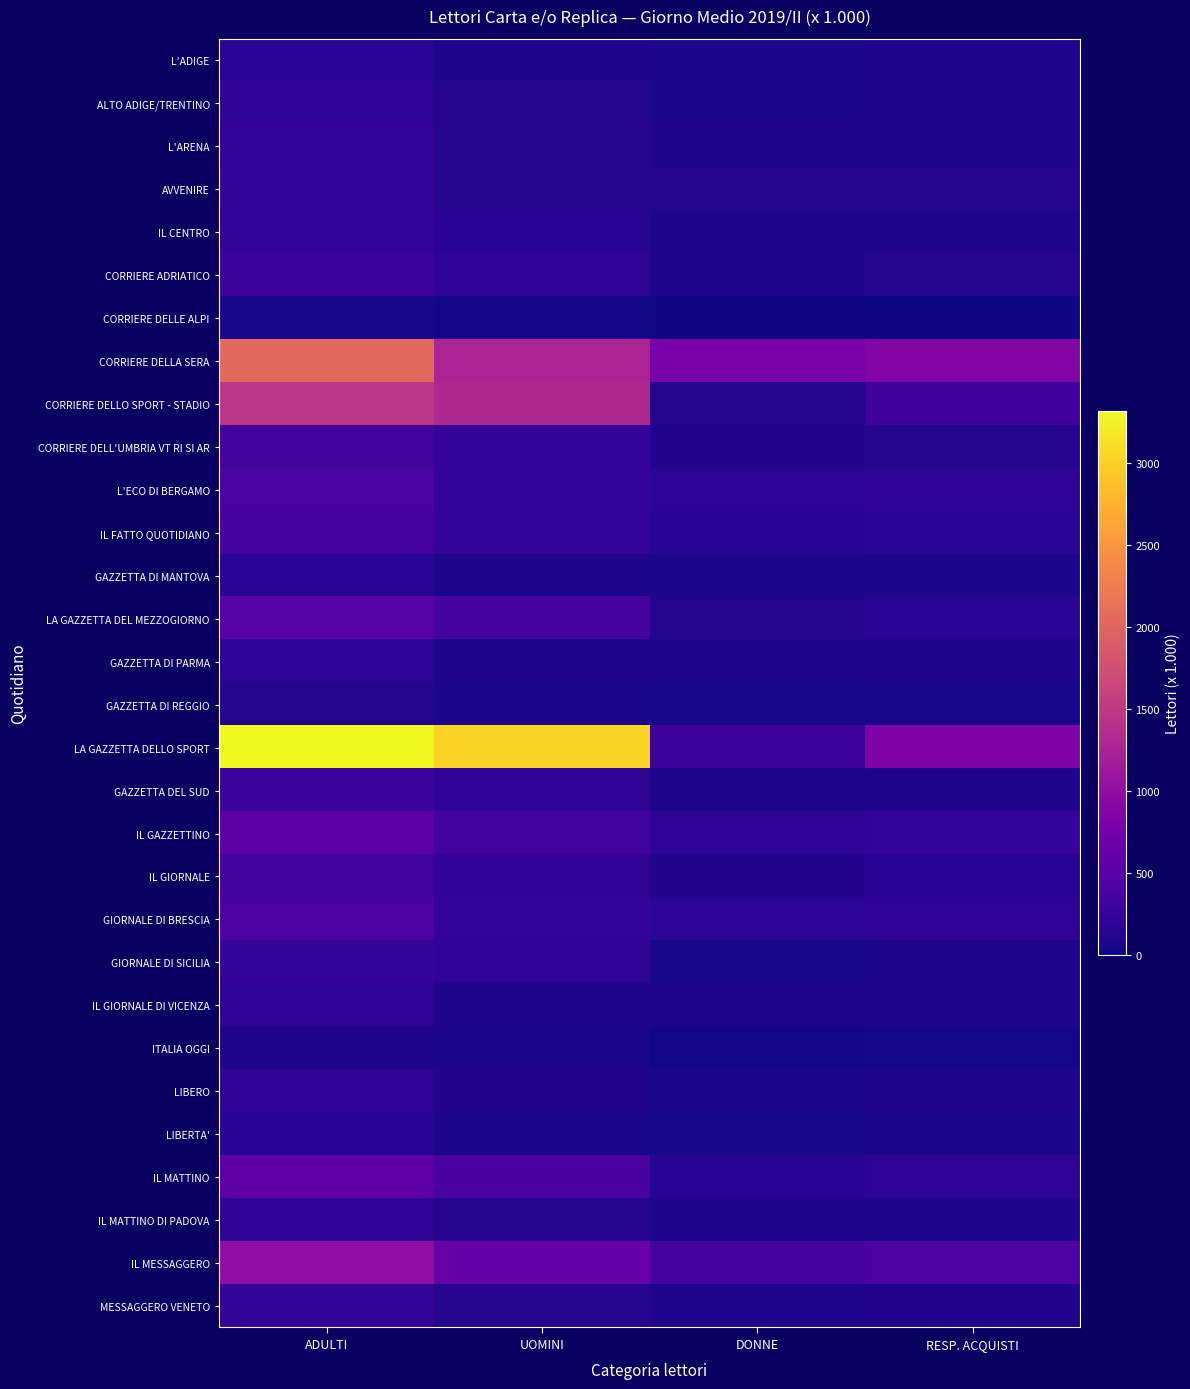

Which series changed the most between ADULTI and DONNE?

LA GAZZETTA DELLO SPORT